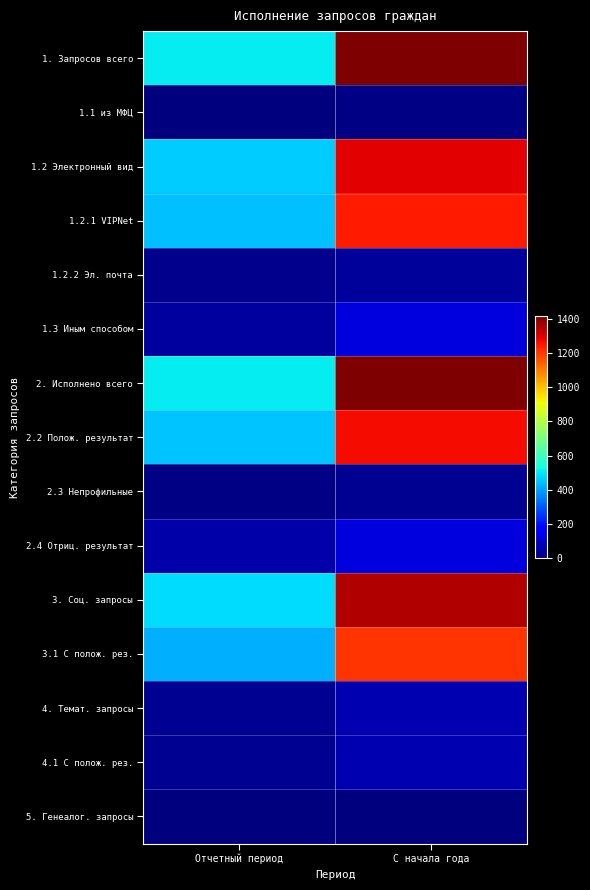

Which series has the largest total across all categories?

1. Запросов всего